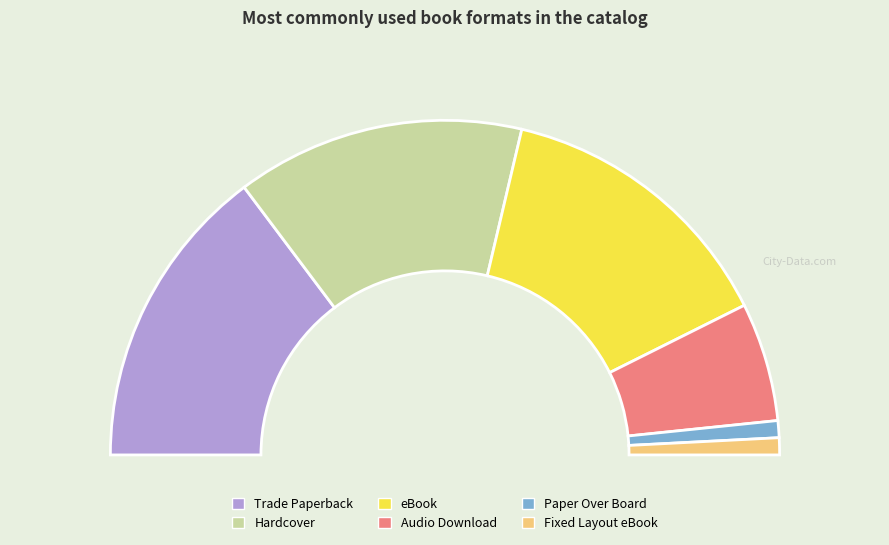

True or false: Audio Download accounts for 4% of the total.

False